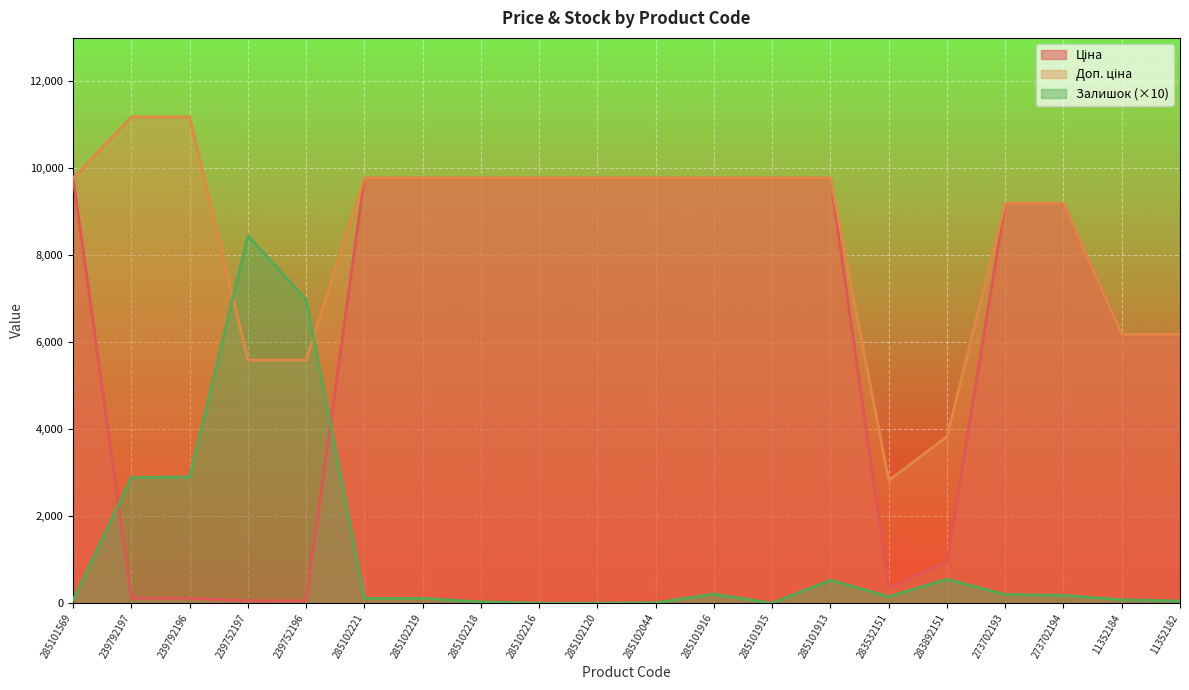

Which series ends up on top after the final intersection of Залишок and Доп. ціна?

Доп. ціна